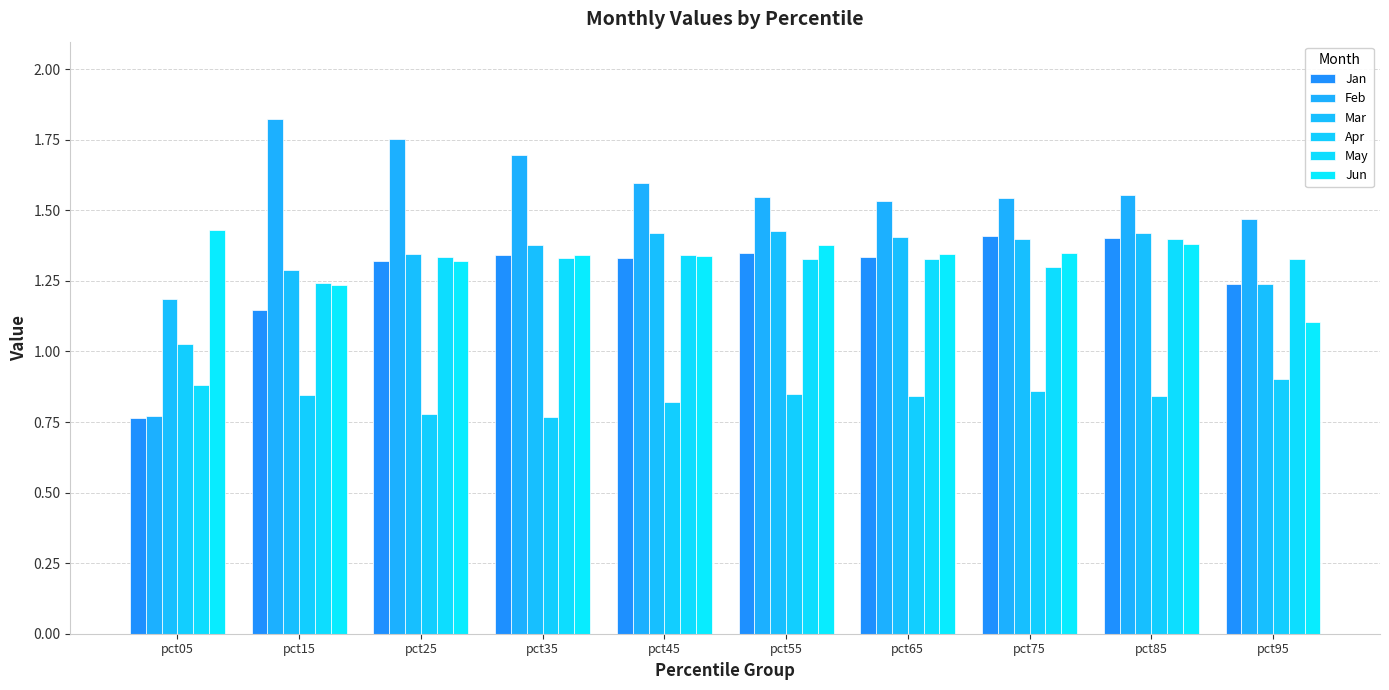

List the labels in order of Feb value, smallest first.

pct05, pct95, pct65, pct75, pct55, pct85, pct45, pct35, pct25, pct15